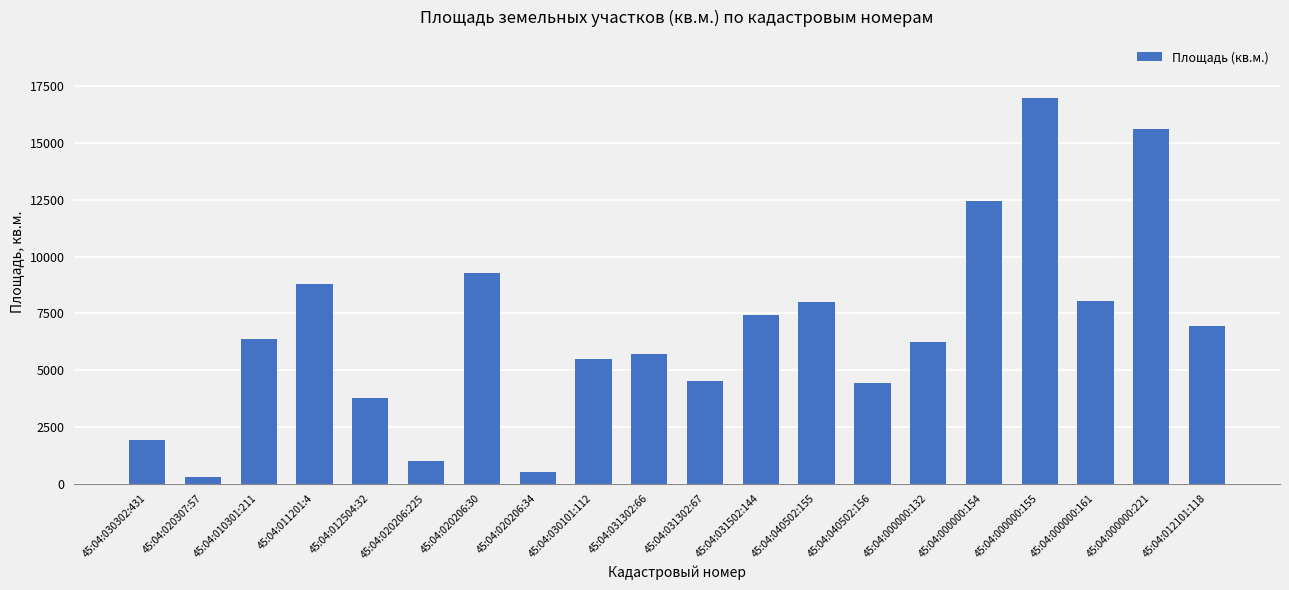

What is the difference between the maximum and minimum values?

16724